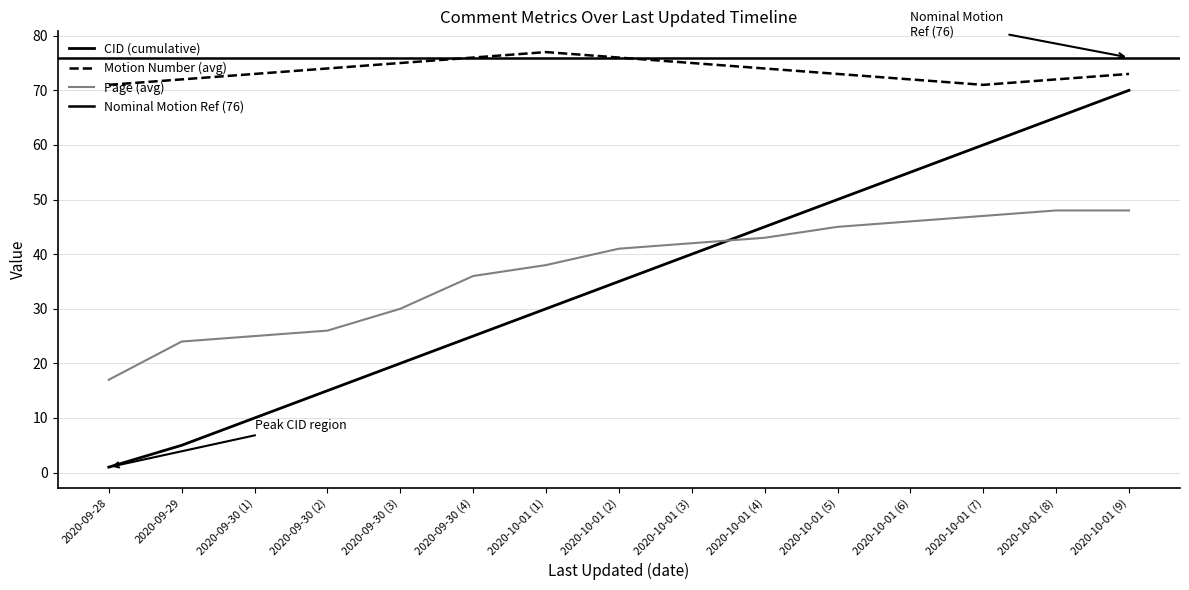

Does the chart have visible grid lines?

Yes